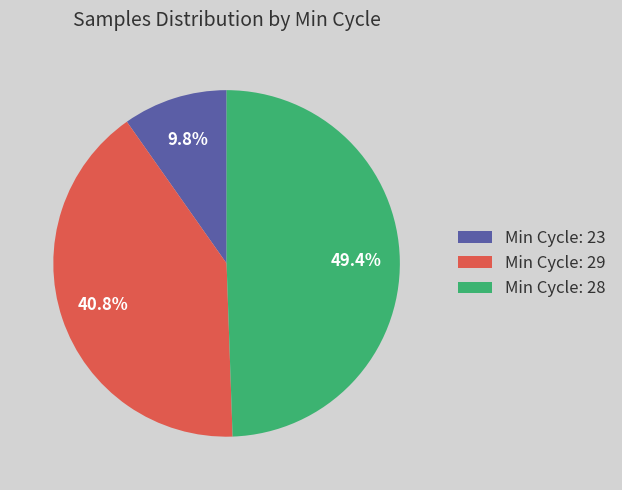

How many segments does this pie chart have?

3